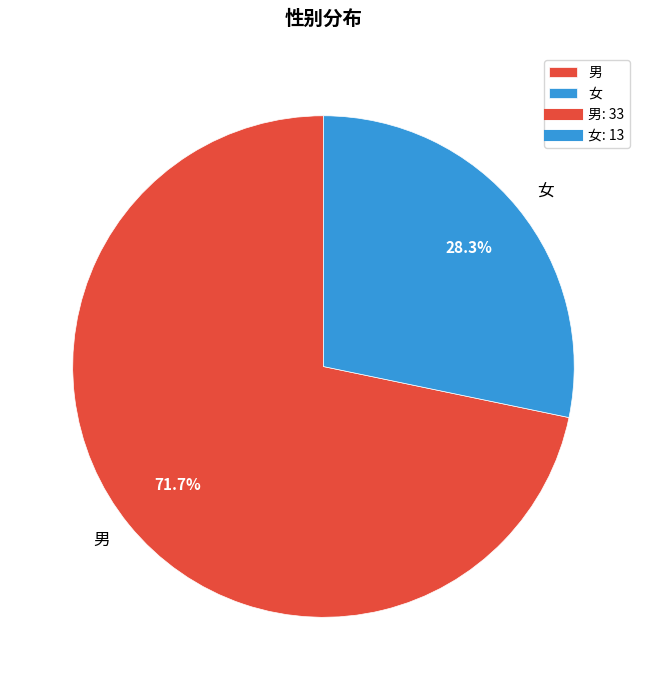

Is the sum of 女 and 男 greater than half?

Yes